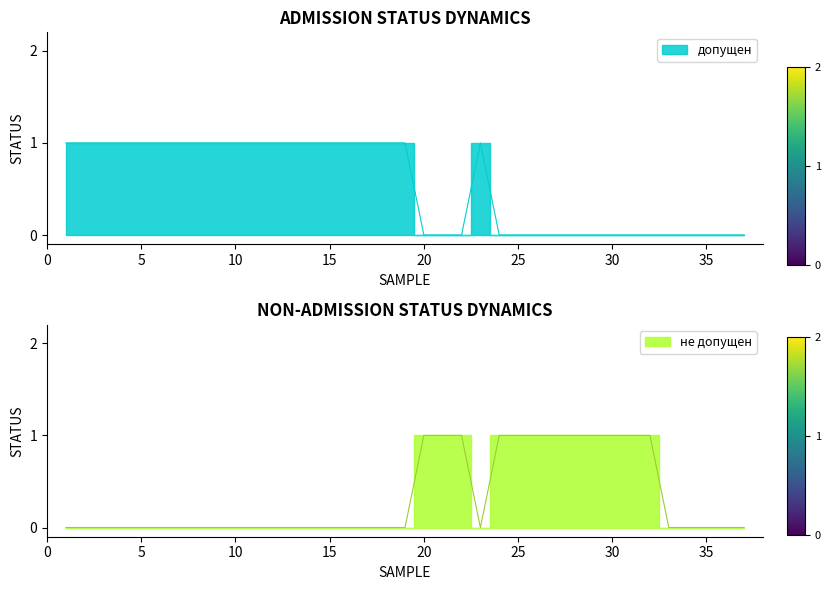

How many intersections are there between допущен and не допущен?

3